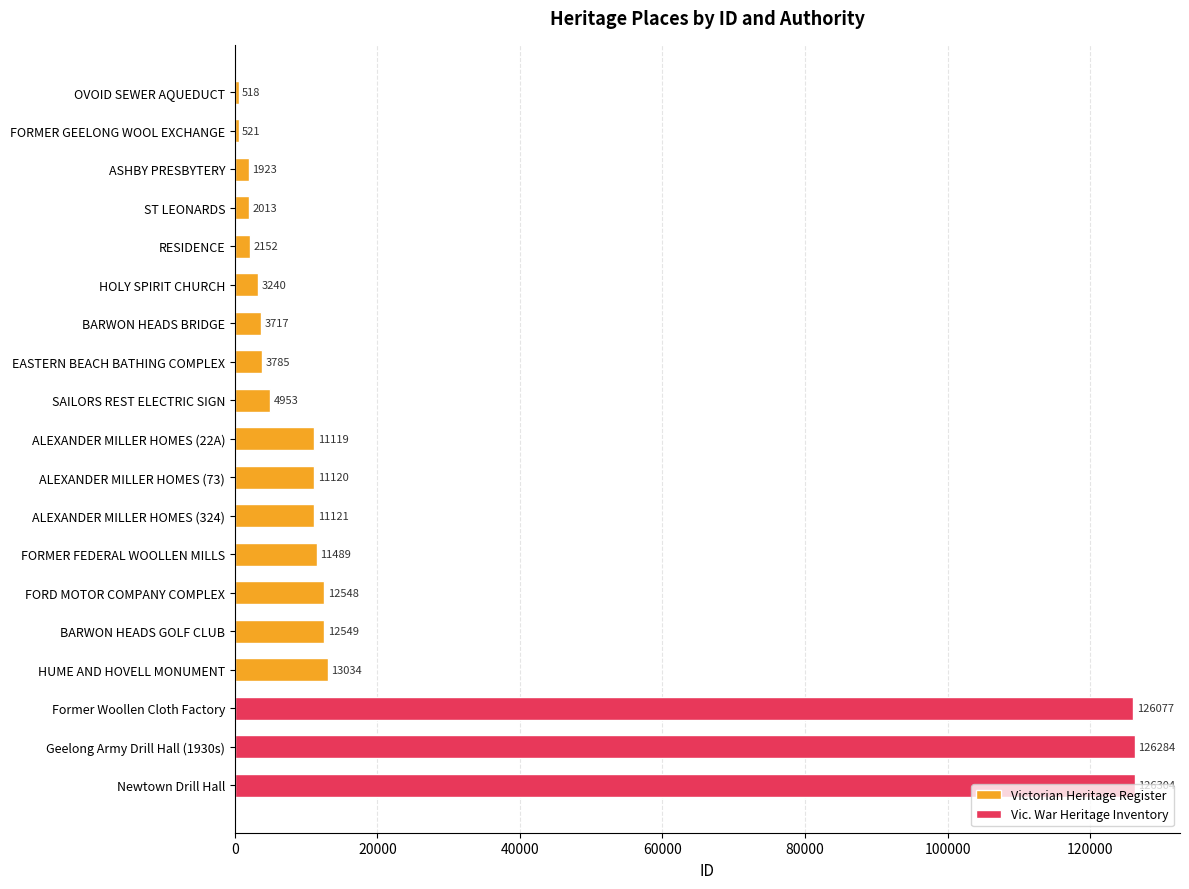

How many values in the Victorian Heritage Register series are below 4953?

8